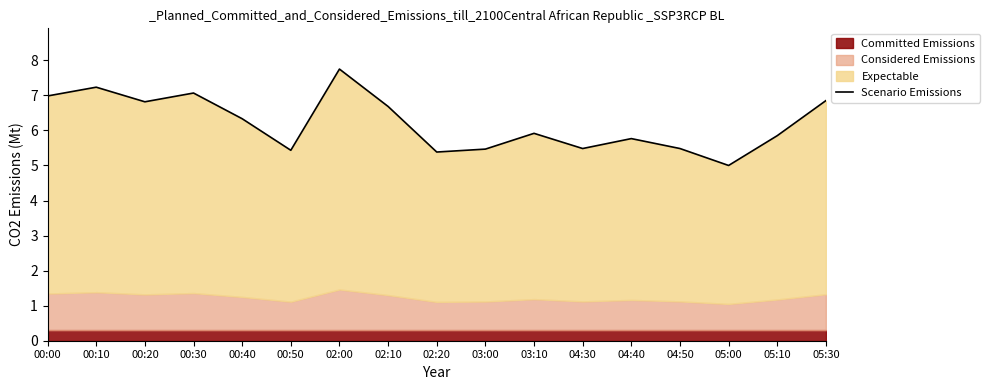

Is it true that the value at 05:10 is 5.9?

True